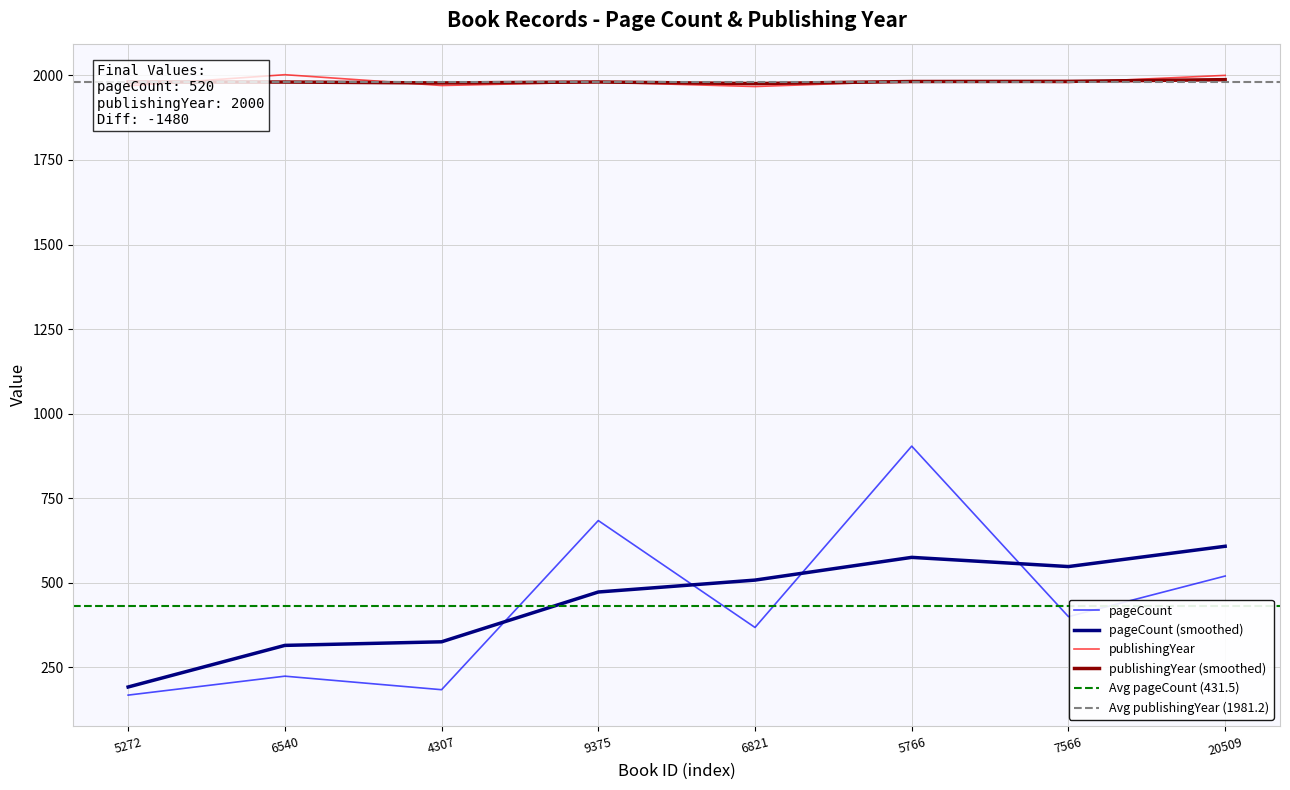

Rank the series by their maximum value, from lowest to highest.

pageCount, publishingYear